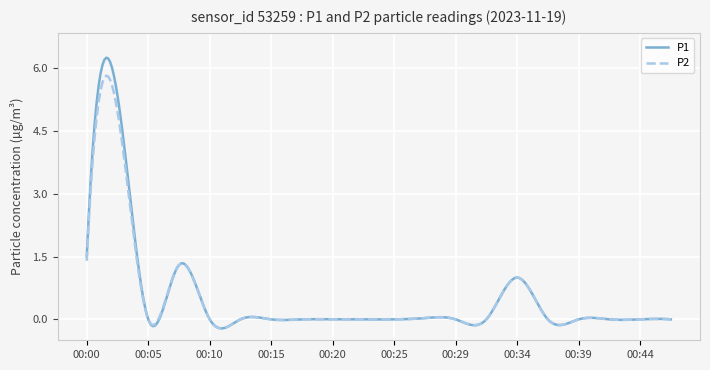

What is the difference between the second highest and second lowest values in the P2 series?

6.0